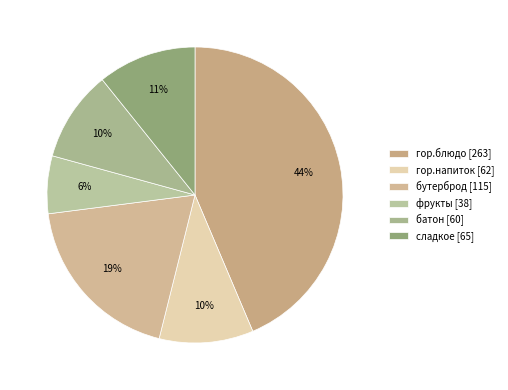

Is there any slice that represents more than half of the pie?

No